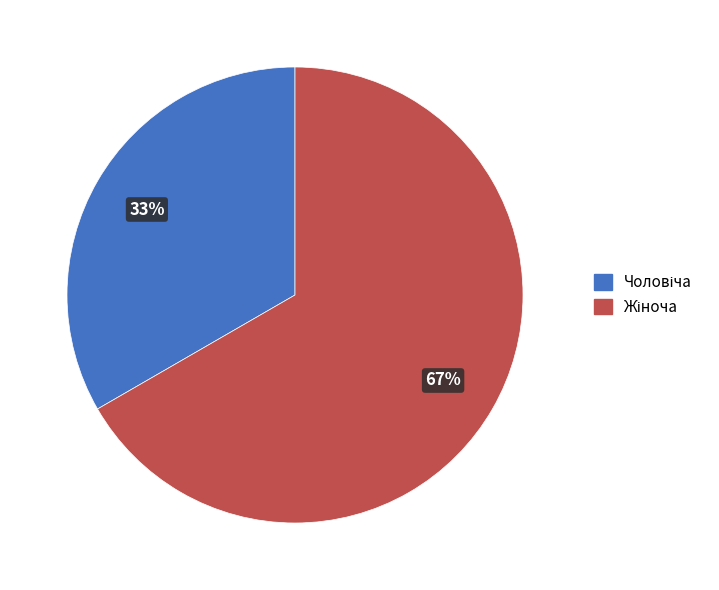

Is there any slice that represents more than half of the pie?

Yes